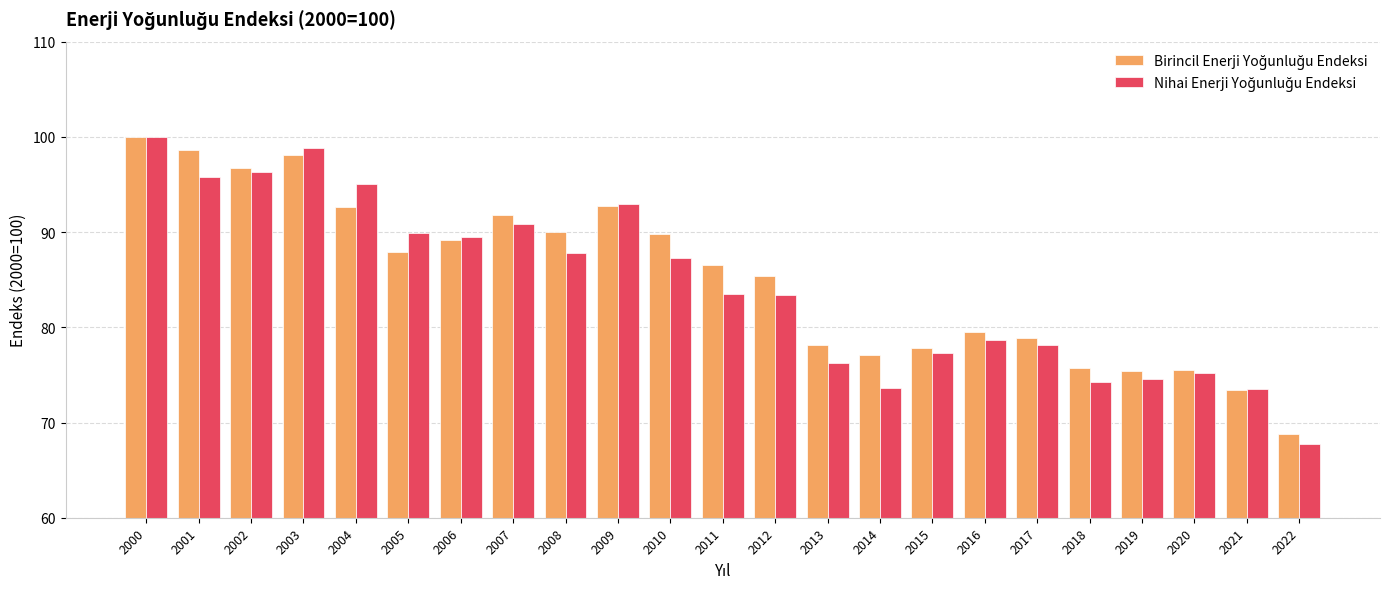

What is the total value across all series at 2009?

185.6